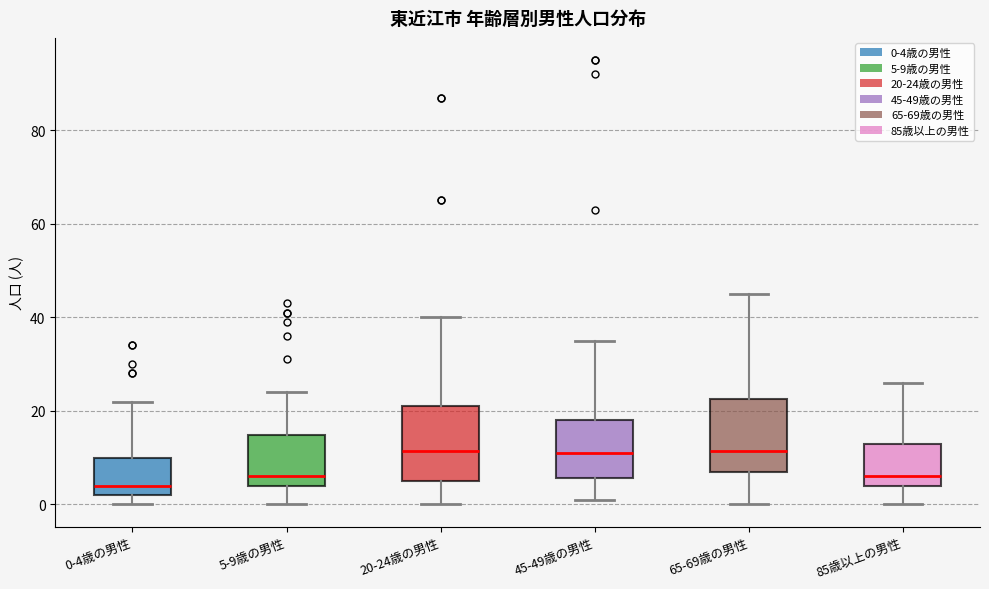

Reading left to right, read every box against the y-axis: the position of its median line, the range the box covers, and the ends of its whiskers. The values are not printed on the chart, so give them approximately, as read against the axis.

0-4歳の男性: median 4, box 2 to 10, whiskers 0 to 22
5-9歳の男性: median 6, box 4 to 14, whiskers 0 to 24
20-24歳の男性: median 12, box 6 to 22, whiskers 0 to 40
45-49歳の男性: median 12, box 6 to 18, whiskers 2 to 36
65-69歳の男性: median 12, box 8 to 22, whiskers 0 to 46
85歳以上の男性: median 6, box 4 to 14, whiskers 0 to 26